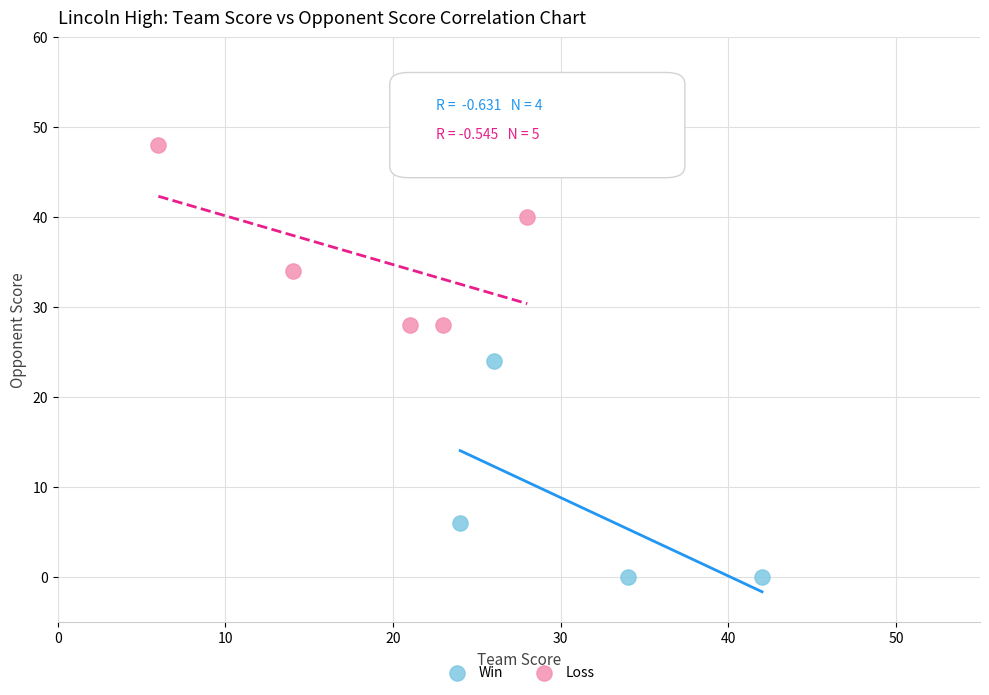

Which series reaches the maximum Y coordinate?

Loss